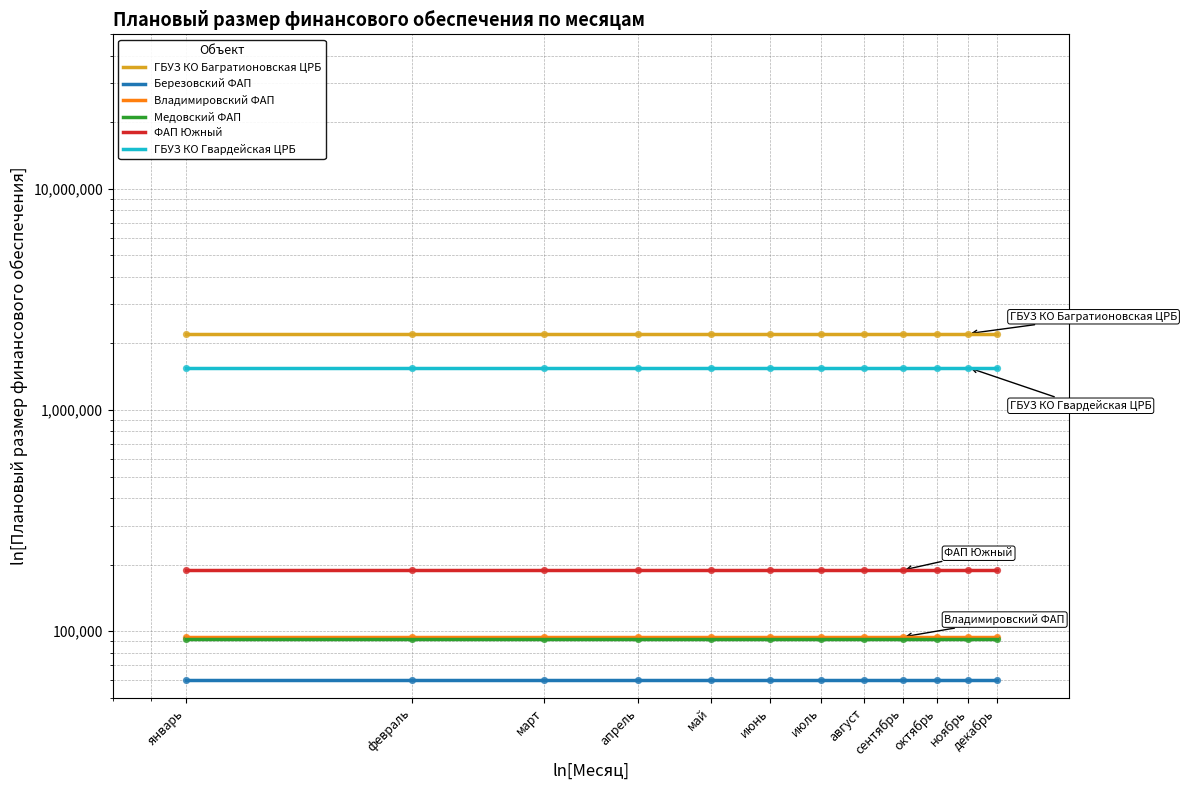

Which series has the widest spread of Y values?

Владимировский ФАП